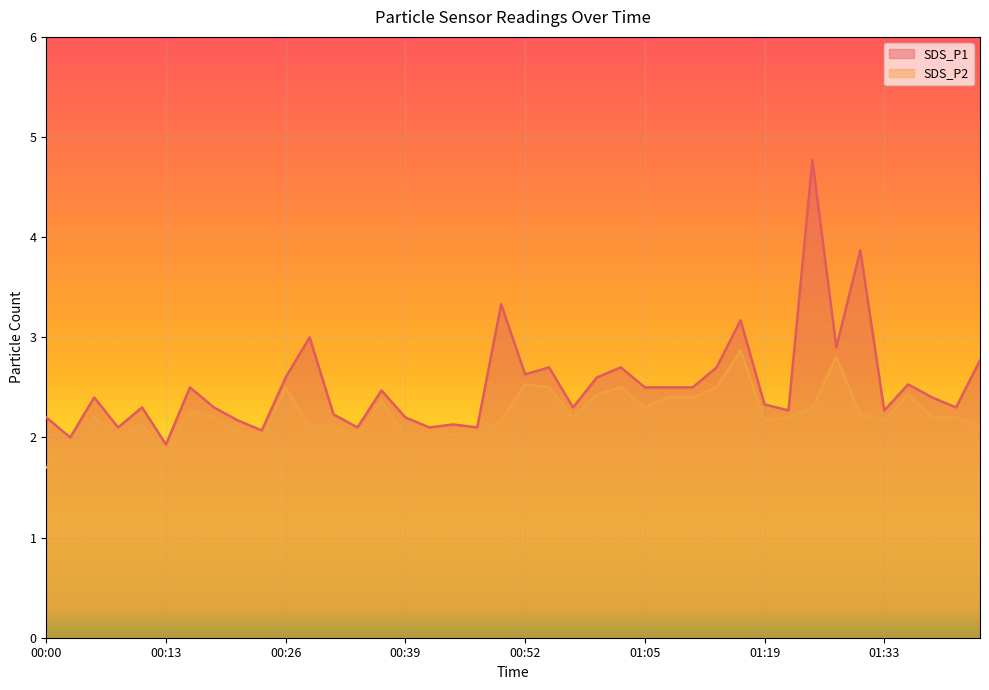

How many data points in SDS_P1 are less than 2?

1